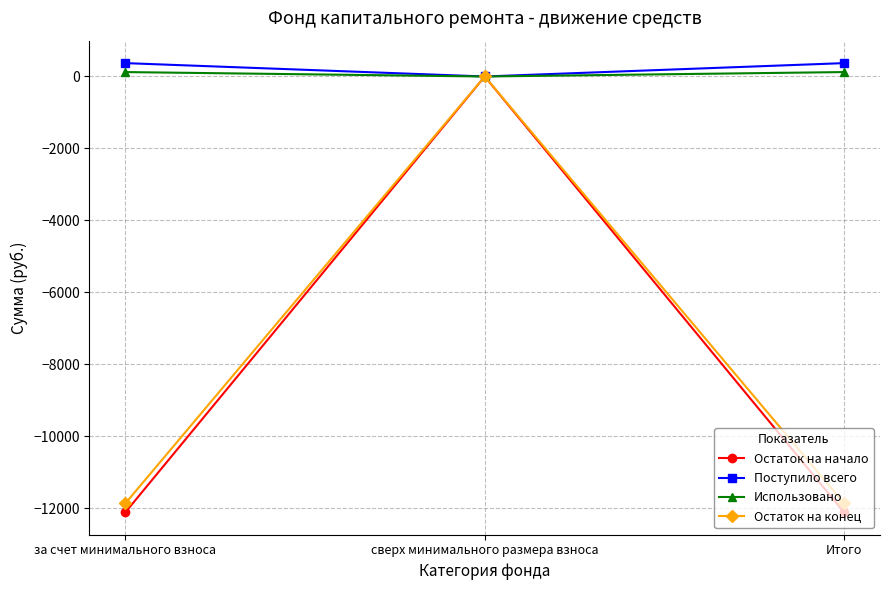

Is the value of Использовано at Итого greater than the value of Поступило всего at за счет минимального взноса?

No